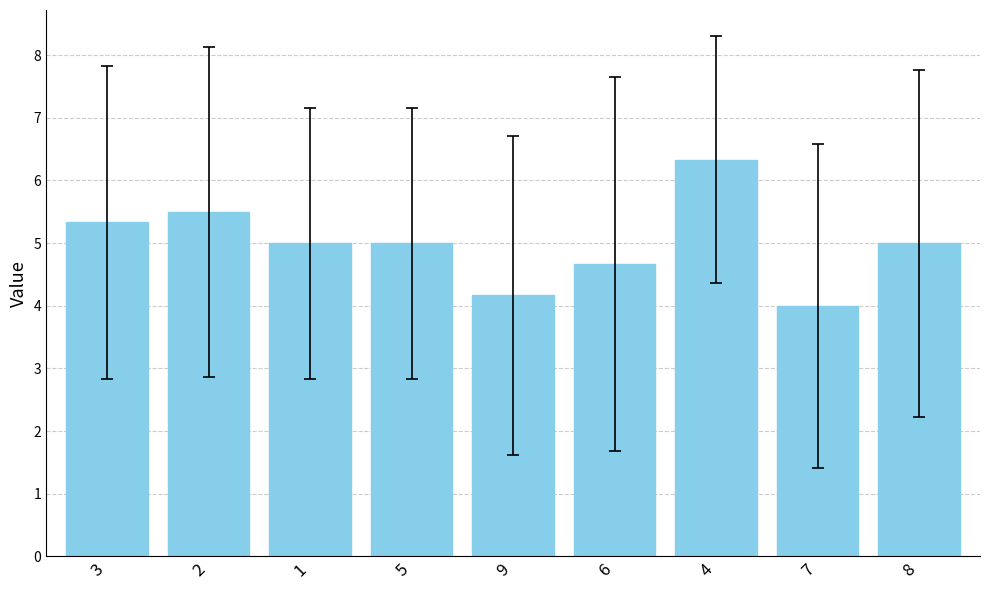

What is the change in value from 9 to 4?

+2.2